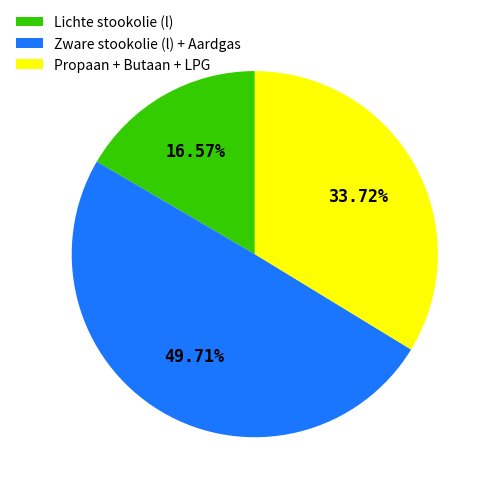

Count the number of slices in the pie.

3